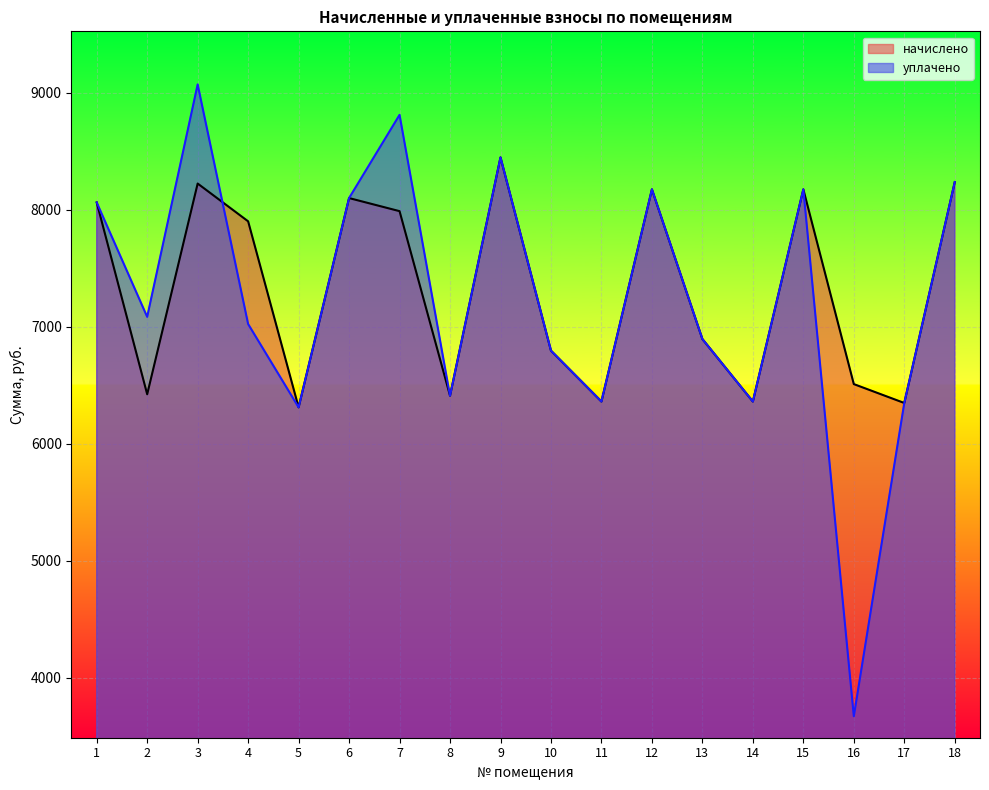

How many series are shown in this chart?

2